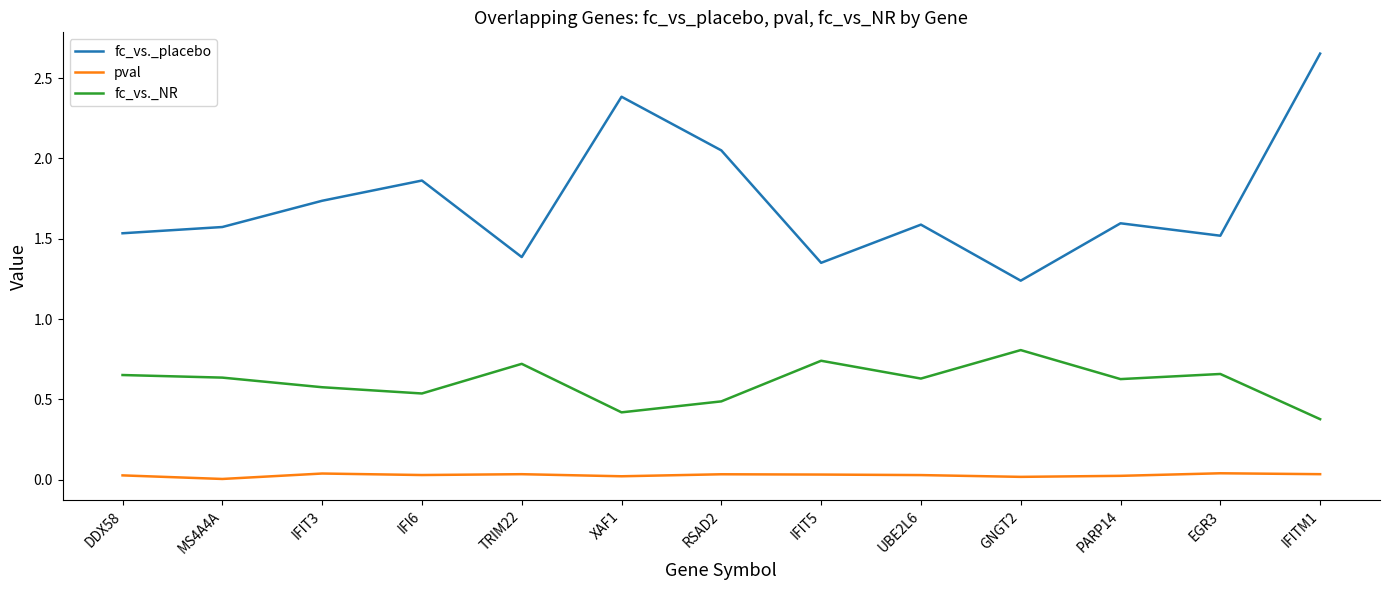

Is it true that fc_vs._NR equals 0.6 at XAF1?

False